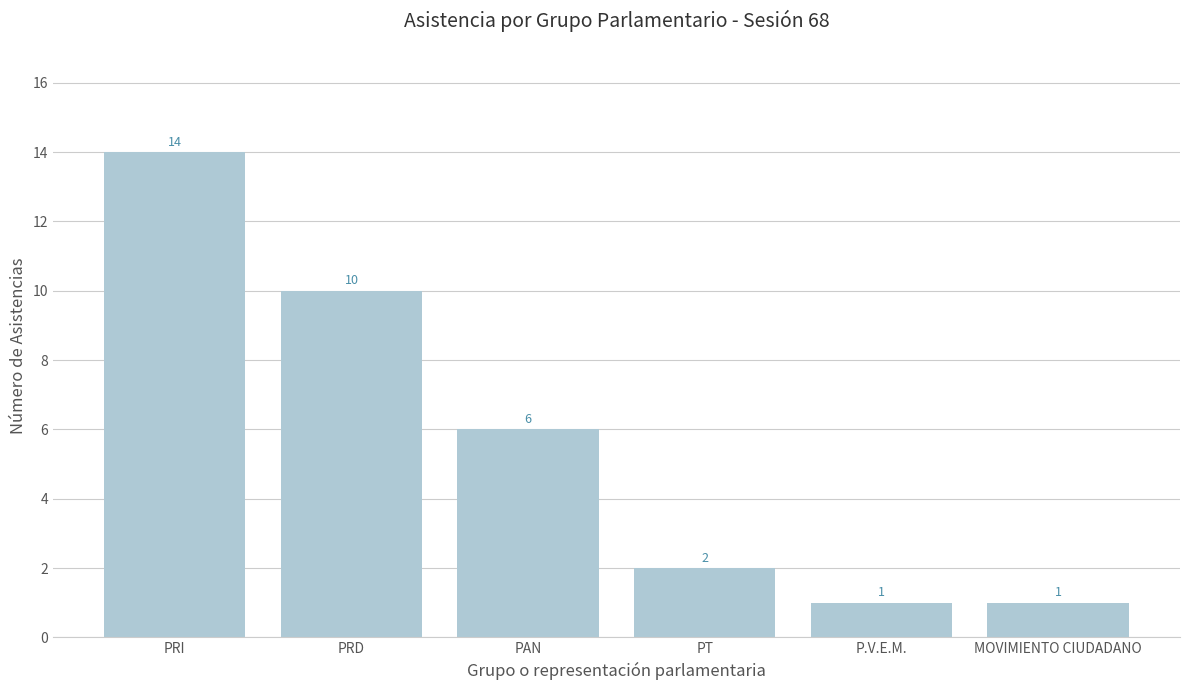

What is the change in value from PRD to PT?

-8